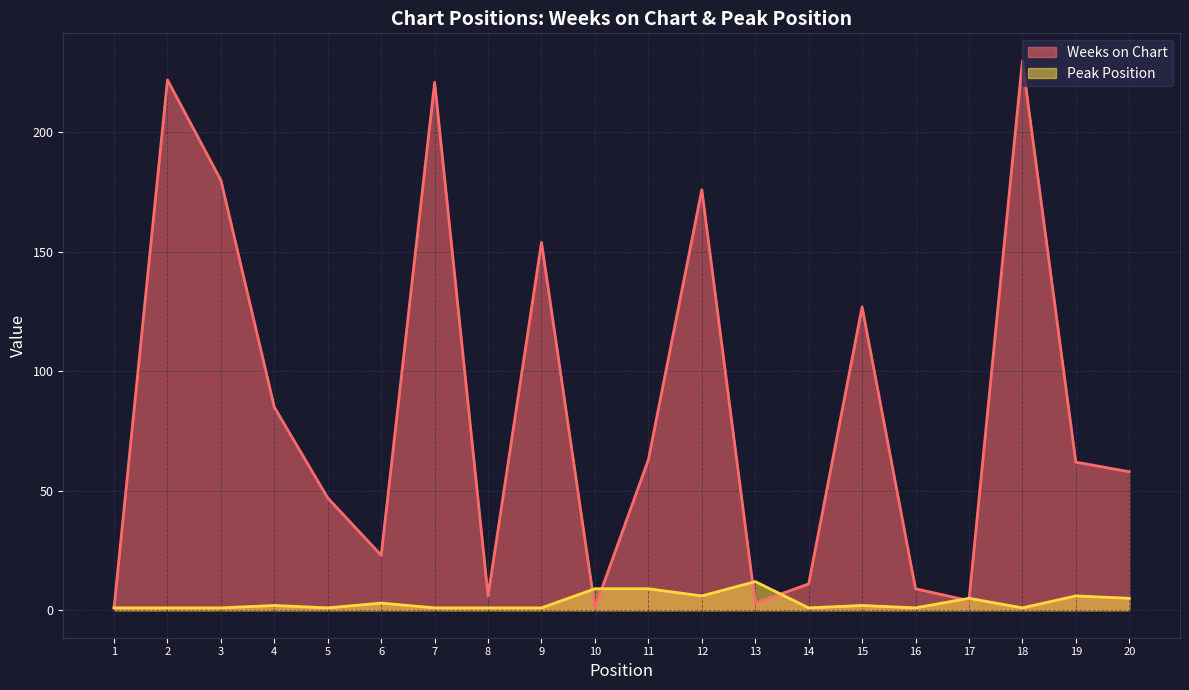

How many categories are shown in the chart?

20